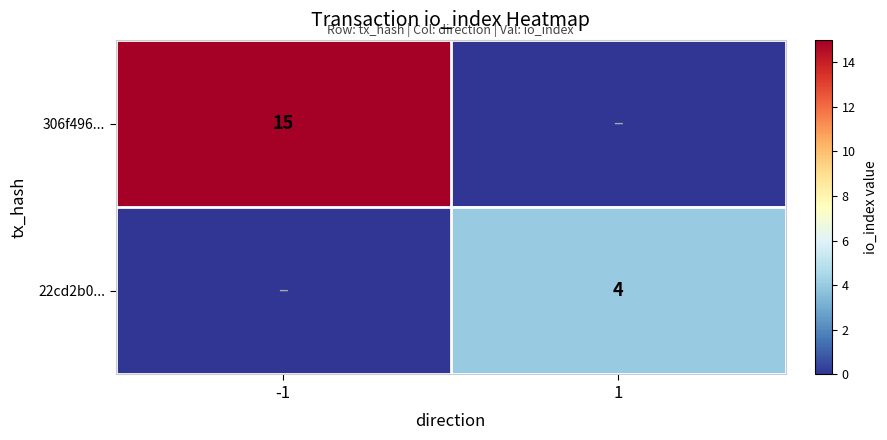

Is the value of 306f496... at -1 greater than the value of 22cd2b0... at 1?

Yes